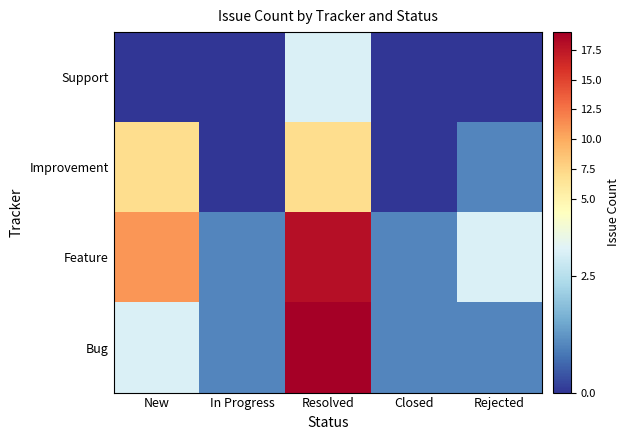

Reading right to left, extract all data points from this chart.

Bug: Rejected=1	Closed=1	Resolved=19	In Progress=1	New=3
Feature: Rejected=3	Closed=1	Resolved=18	In Progress=1	New=11
Improvement: Rejected=1	Closed=0	Resolved=7	In Progress=0	New=7
Support: Rejected=0	Closed=0	Resolved=3	In Progress=0	New=0